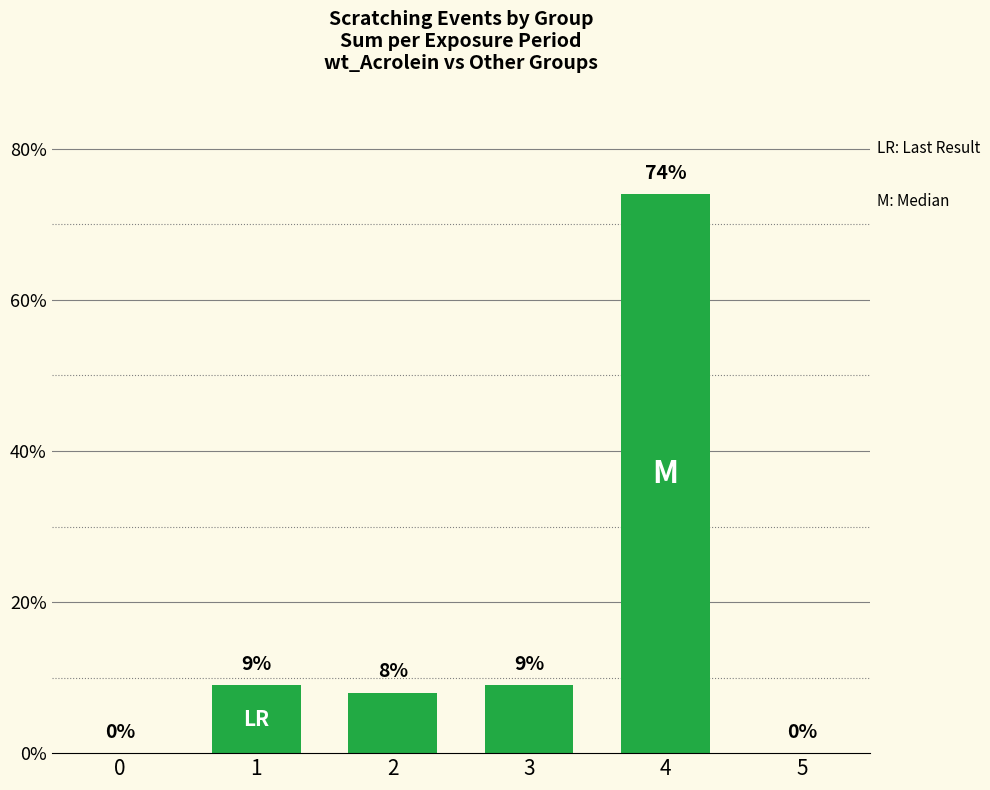

Between 3 and 5, which is larger?

3